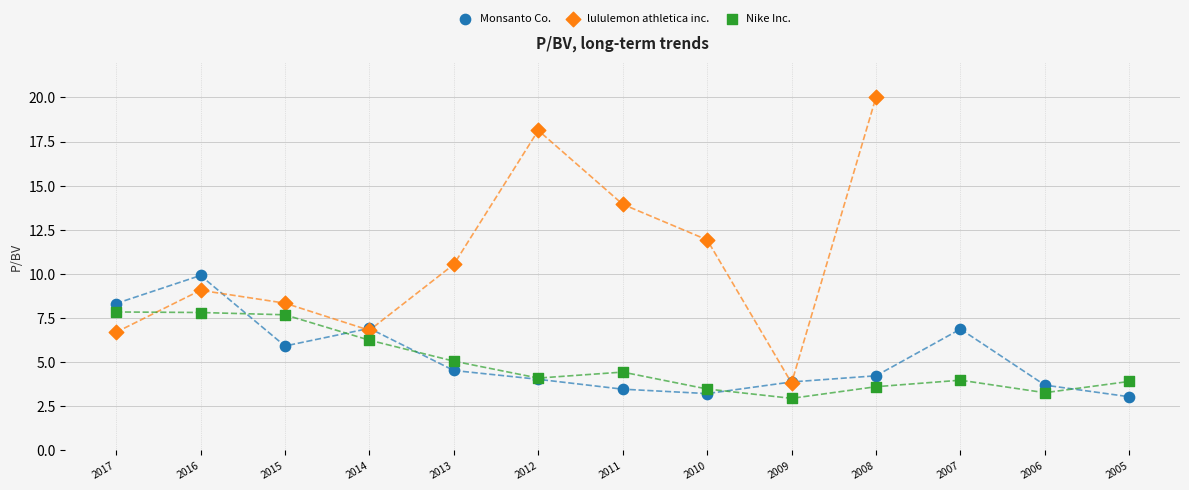

Which series contains the highest Y value?

lululemon athletica inc.